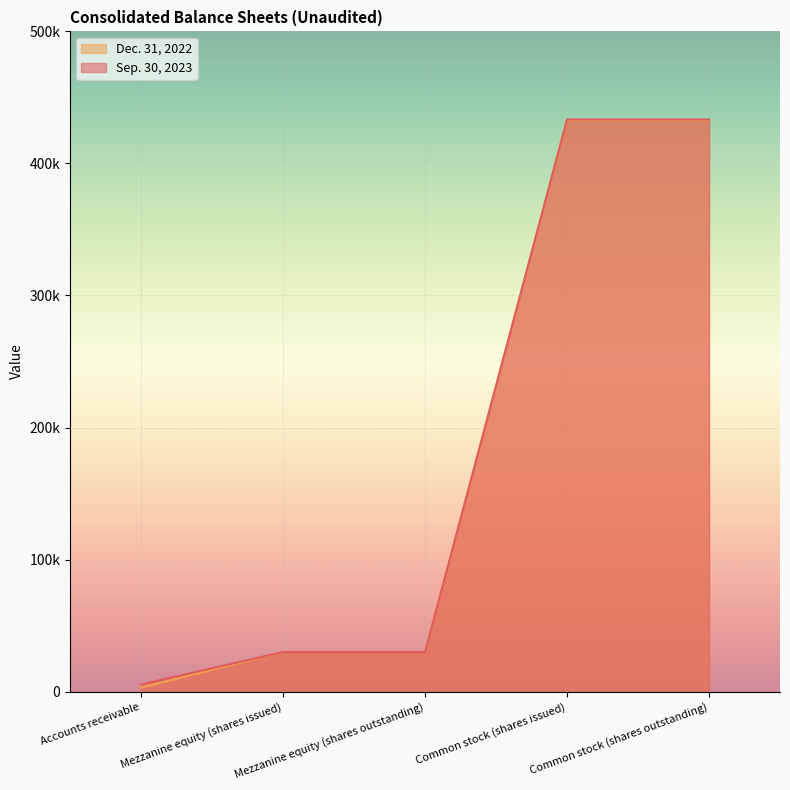

Which series has the largest total across all categories?

Sep. 30, 2023